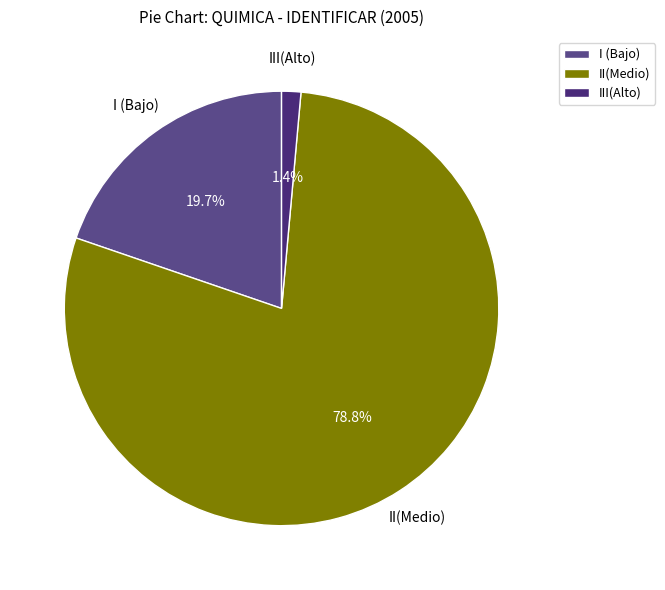

How much of the chart is everything except III(Alto)?

98.6%